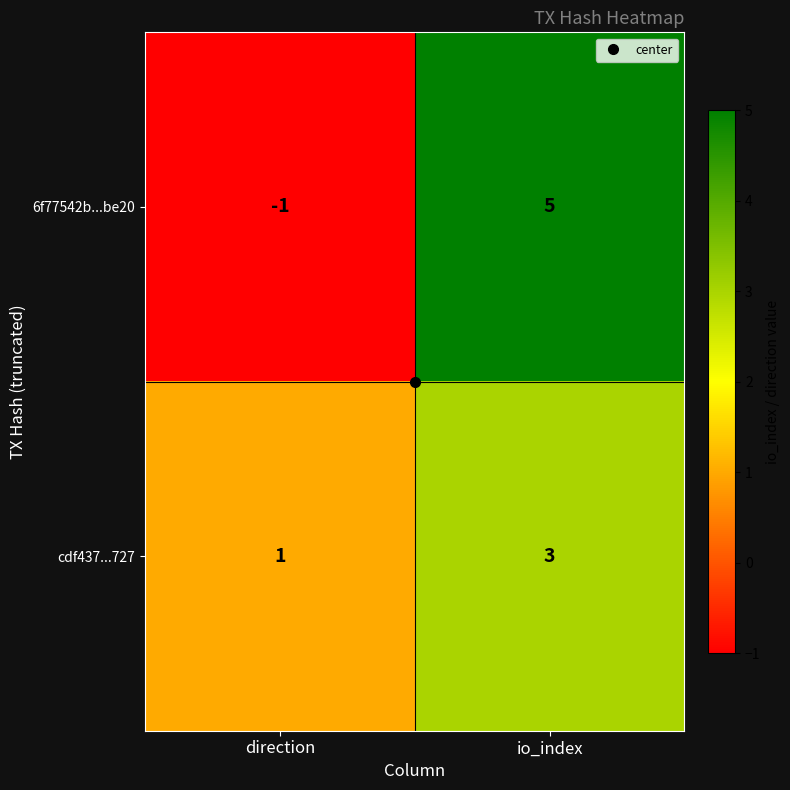

What is the sum of the cdf437...727 values at io_index and direction?

4